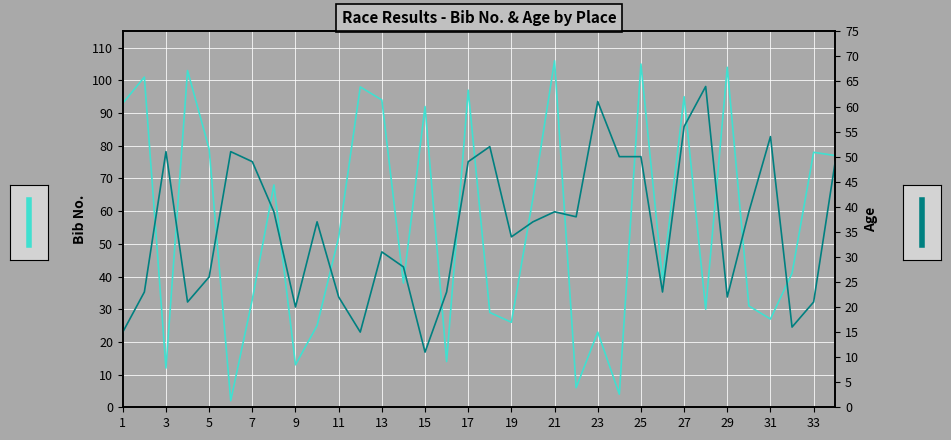

List the series in order of their overall mean, lowest first.

Age, No.